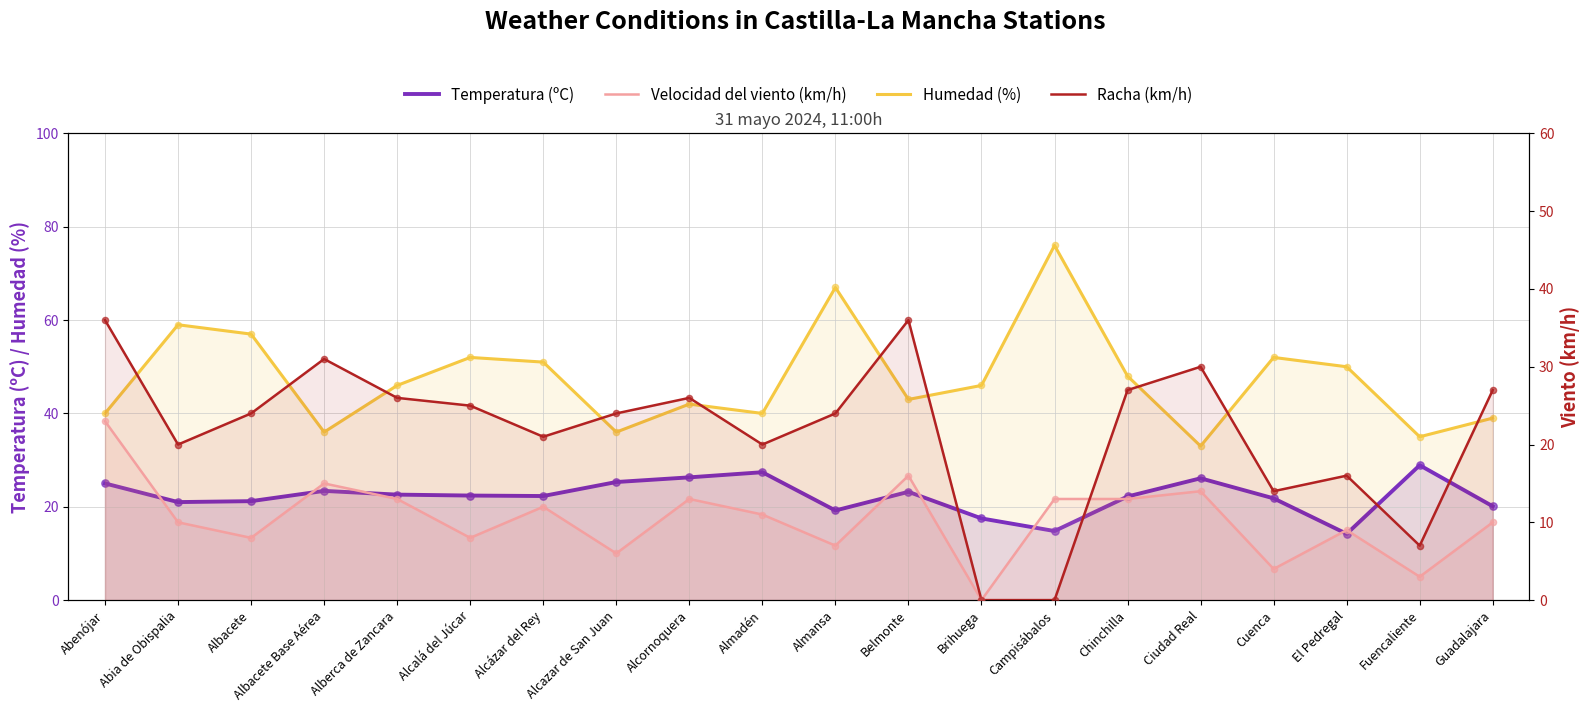

Is the value of Velocidad del viento (km/h) at Almadén greater than the value of Racha (km/h) at Albacete Base Aérea?

No